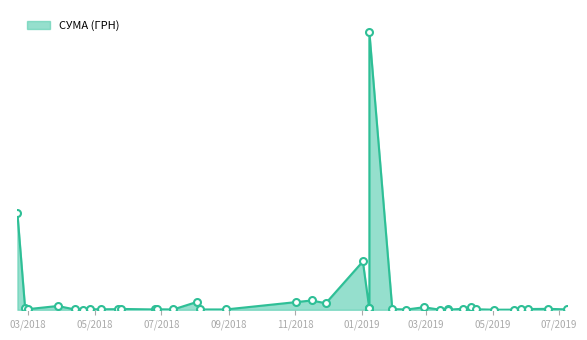

How many series are shown in this chart?

1